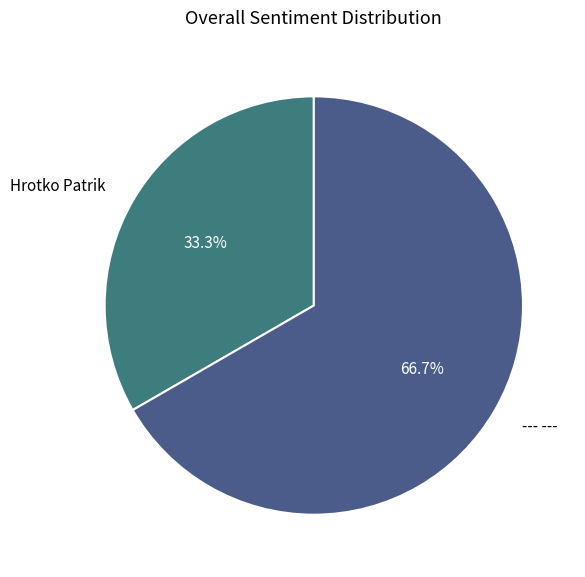

Is there any slice that represents more than half of the pie?

Yes